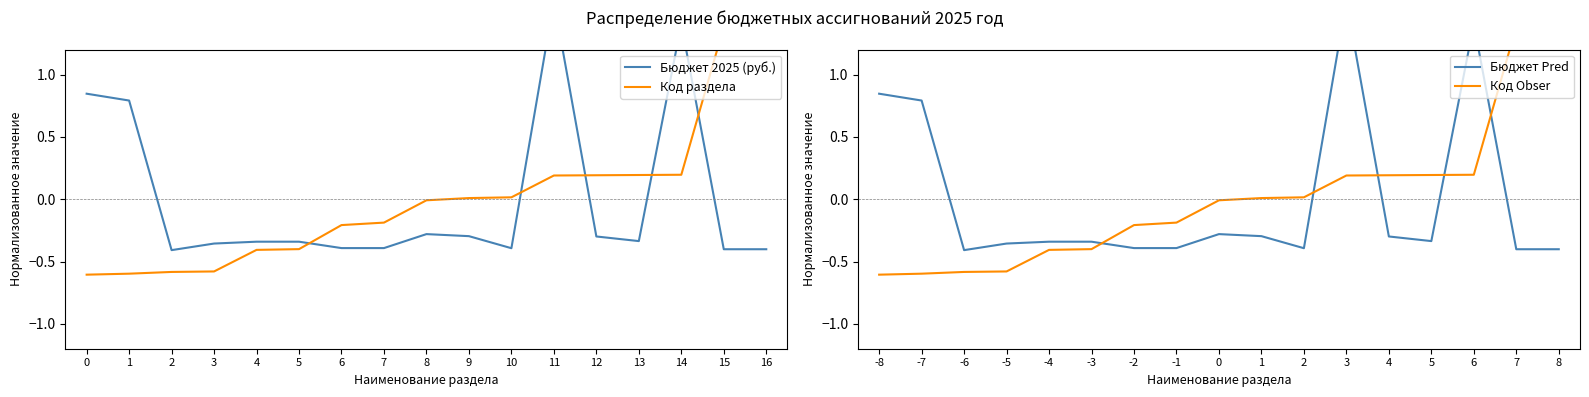

What are all the series names shown in the legend?

Бюджет 2025 (руб.), Код раздела, Бюджет Pred, Код Obser